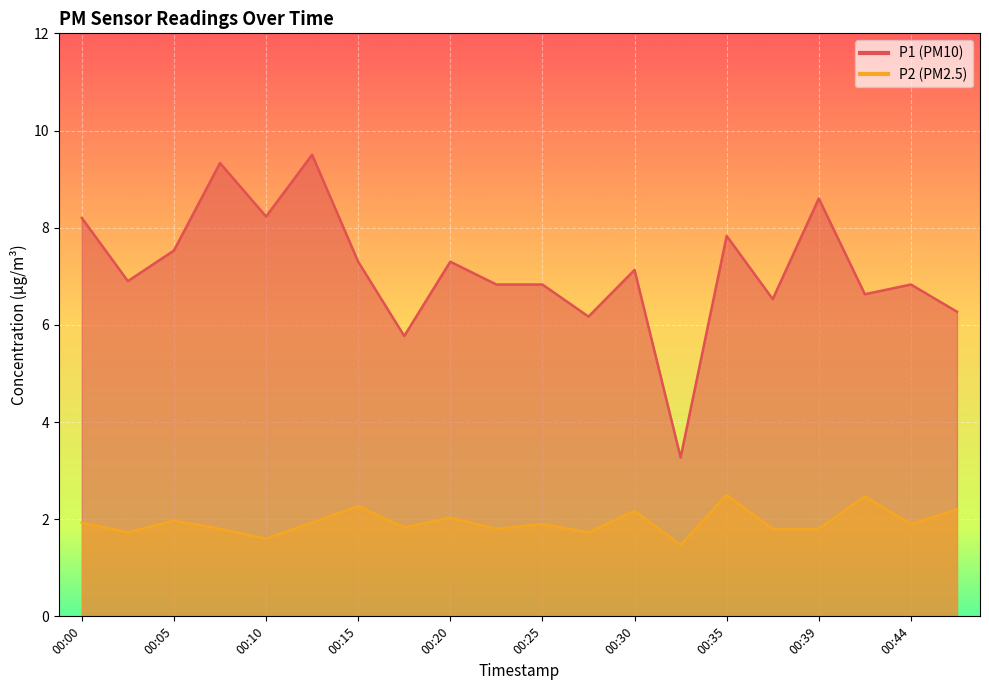

Between 00:03 and 00:30, which series saw the biggest shift?

P2